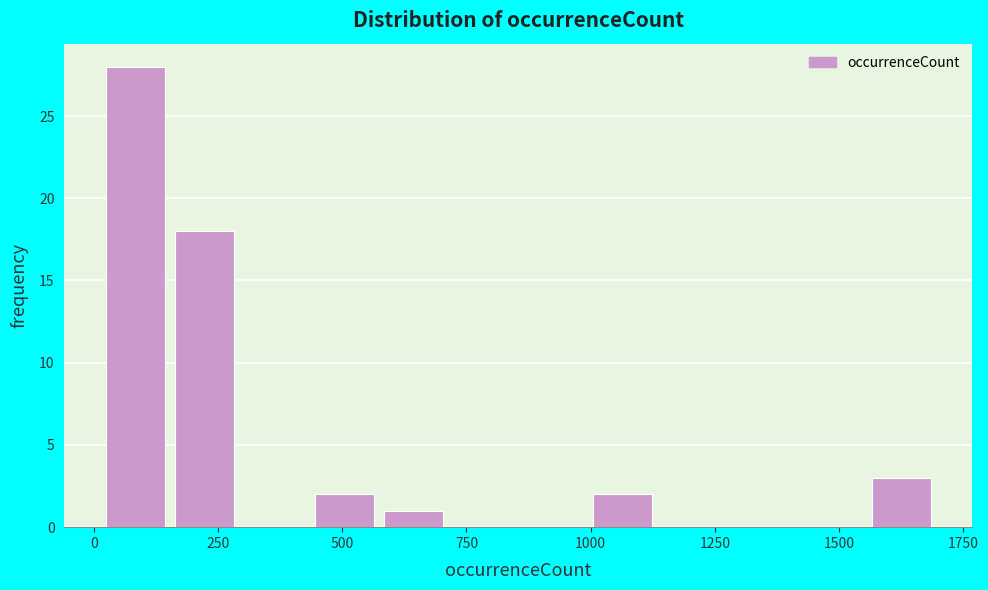

Around what value on the x-axis is the tallest bar? Give the approximate position of its centre, as read against the axis.

100